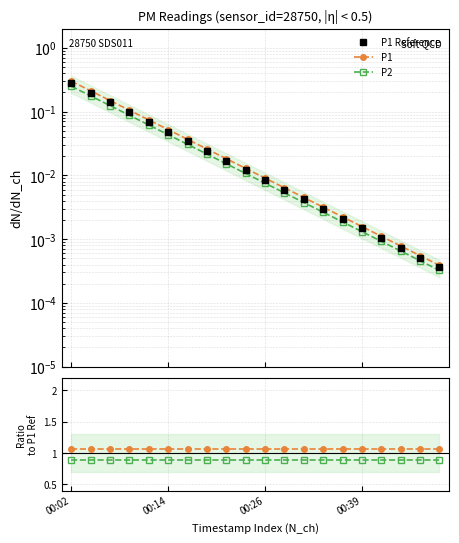

True or false: P1 Reference has more than 2 interior local peaks.

False